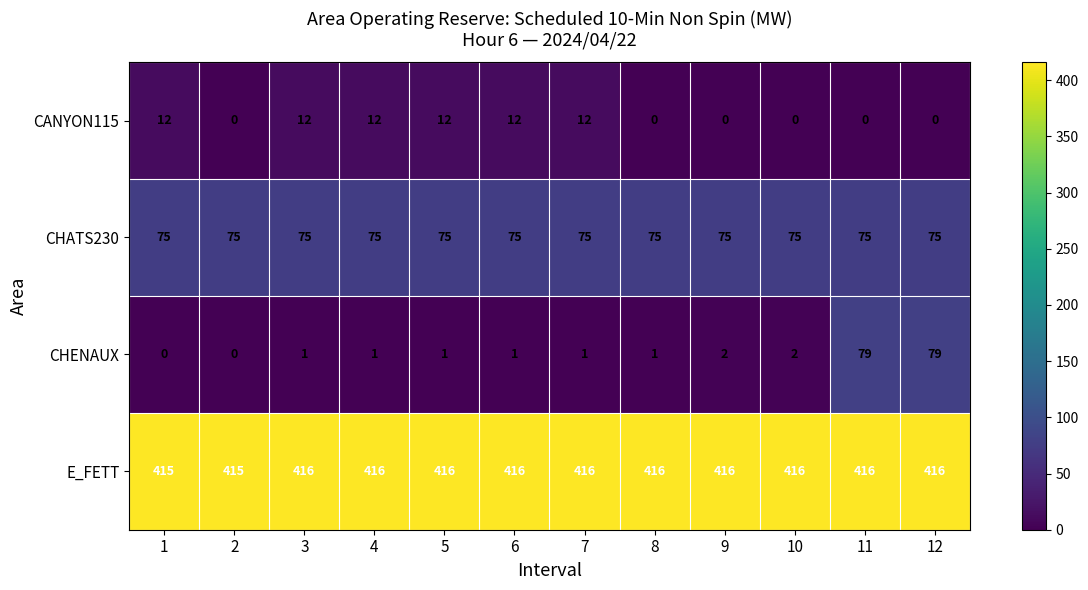

What is the maximum value for E_FETT?

416